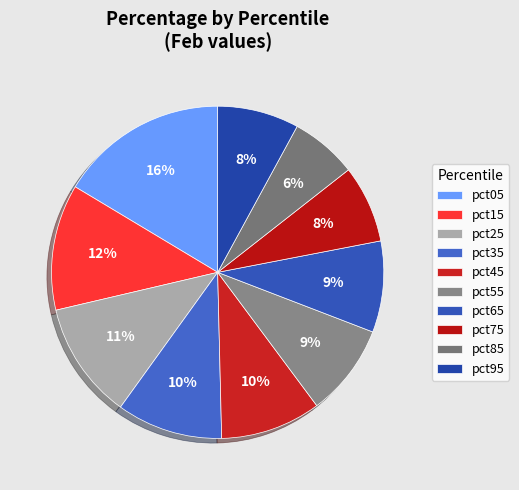

Is there a majority slice in this chart?

No